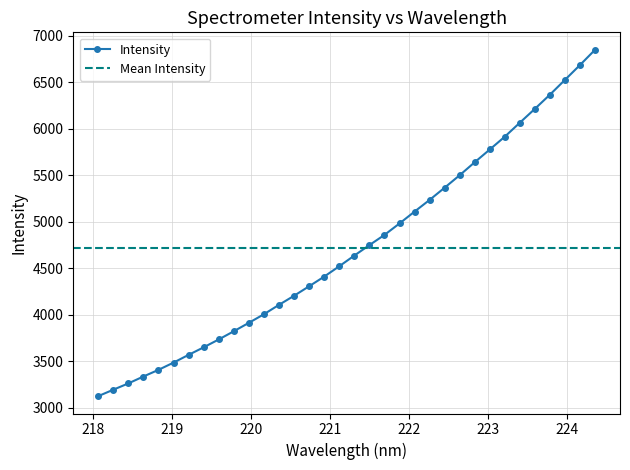

What is the change in value from 222.4538 to 223.7895?

+1001.8